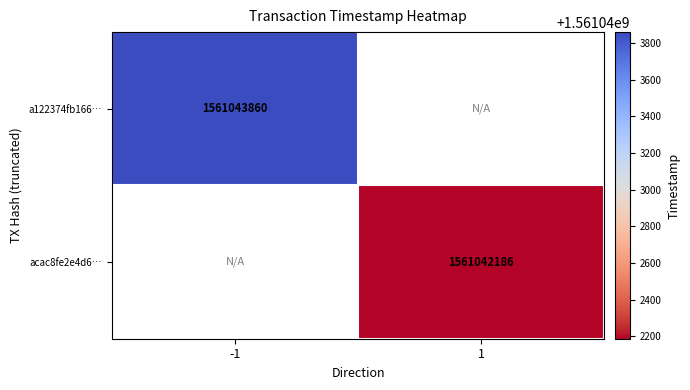

The value of acac8fe2e4d6… at 1 is 2146038235. True or false?

False